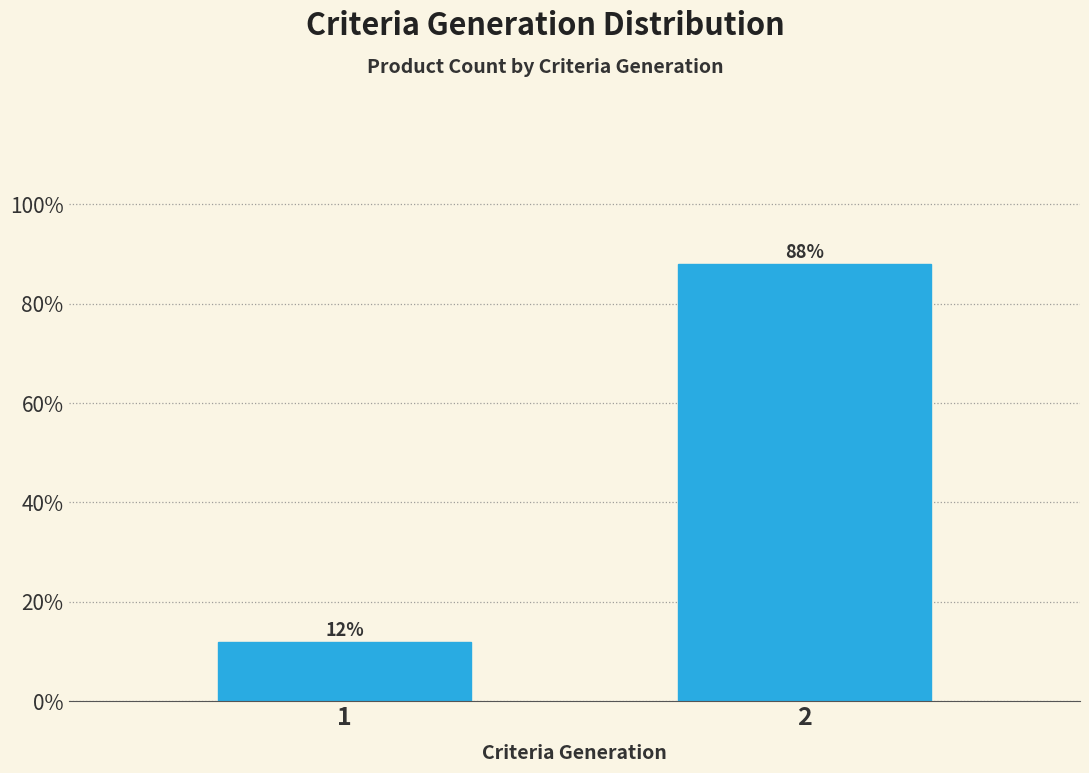

Reading right to left, extract all data points from this chart.

88	12